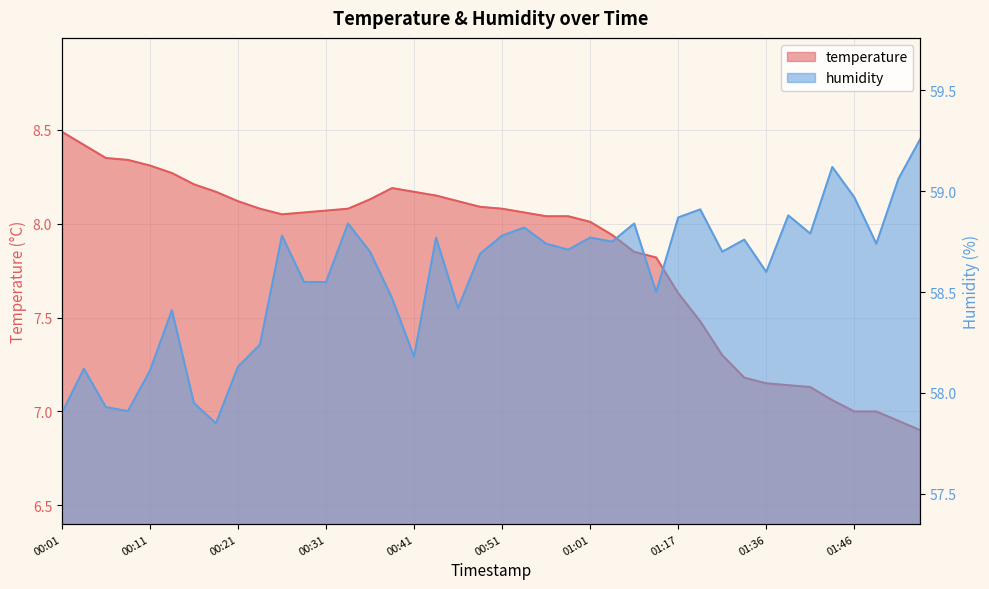

What position from the right is 00:58?

17